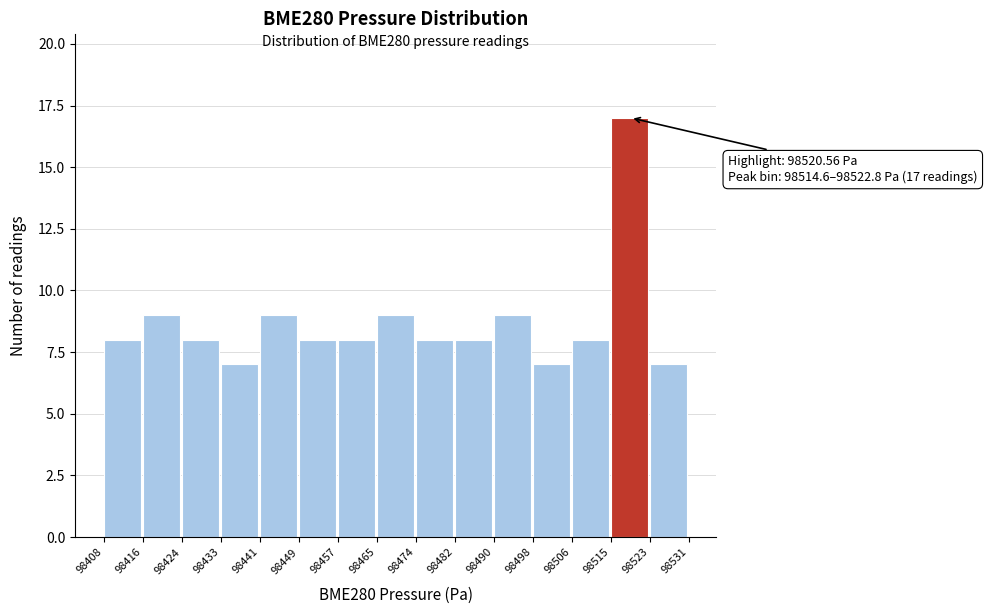

Which range on the x-axis has the tallest bar?

98515 to 98523